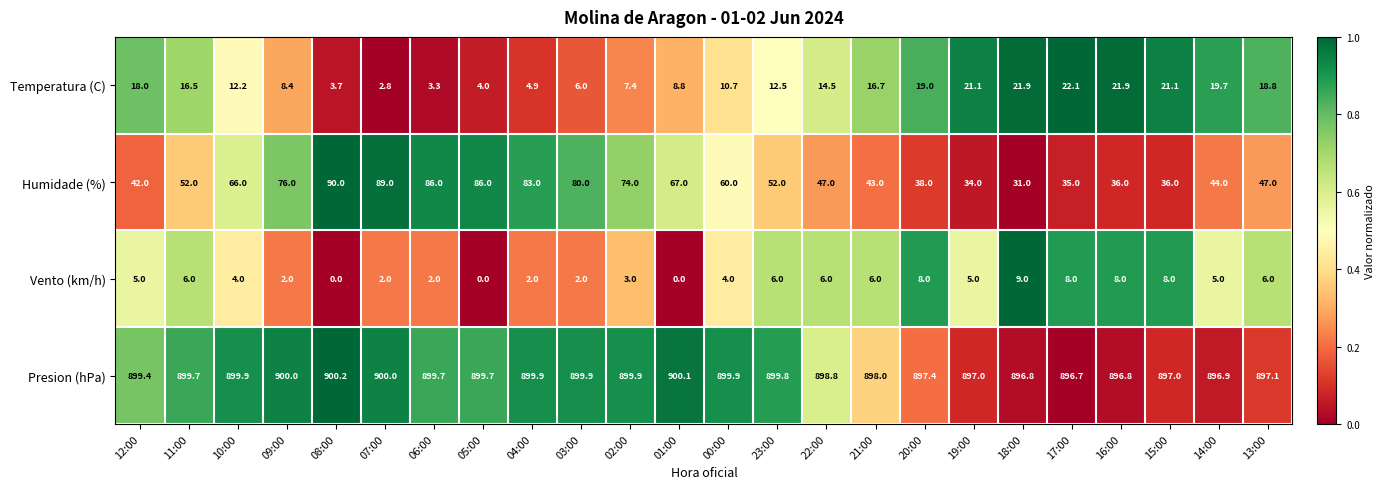

What is the difference between the second highest and minimum values in the Humidade (%) series?

58.0